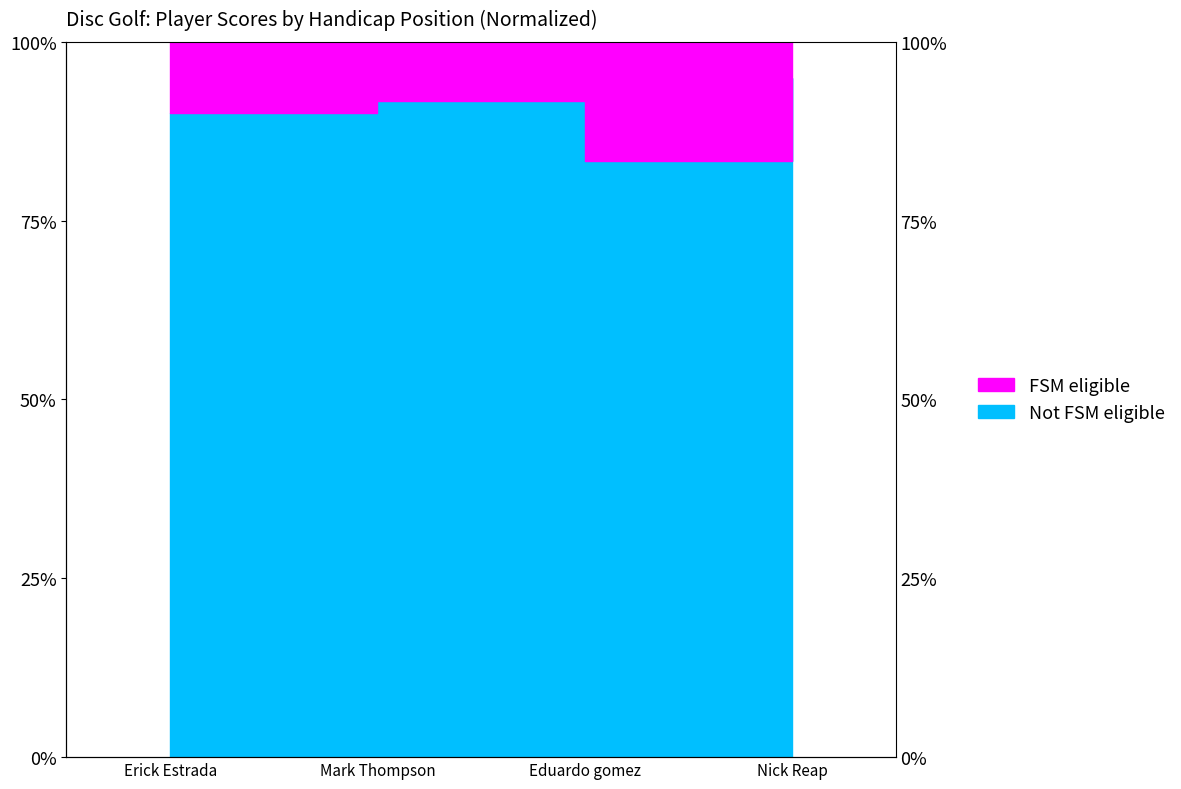

What is the greatest value displayed?

95.0